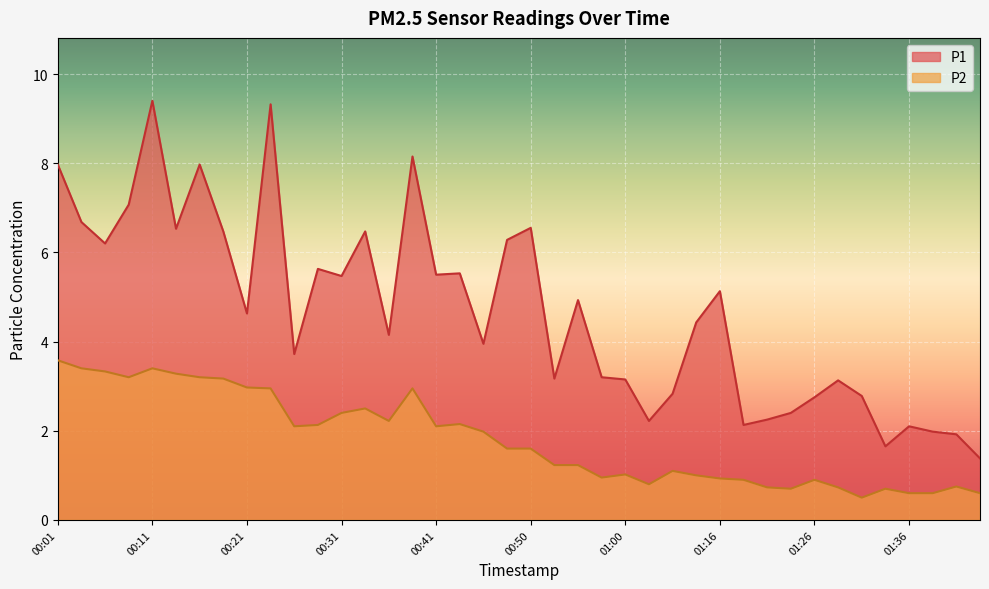

What is the average value of the P1 series?

4.7